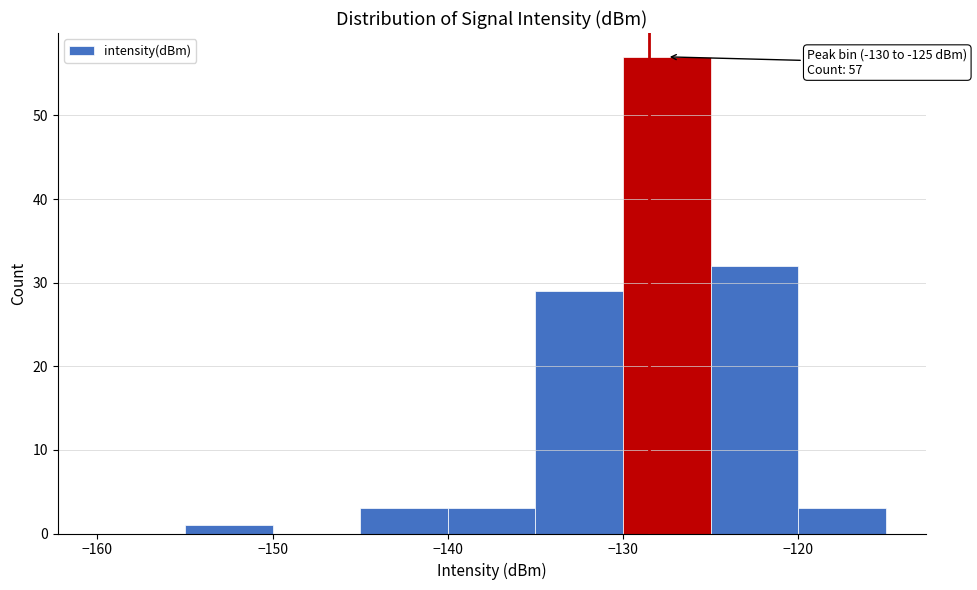

Over which range of the x-axis is the bar tallest?

-130 to -125